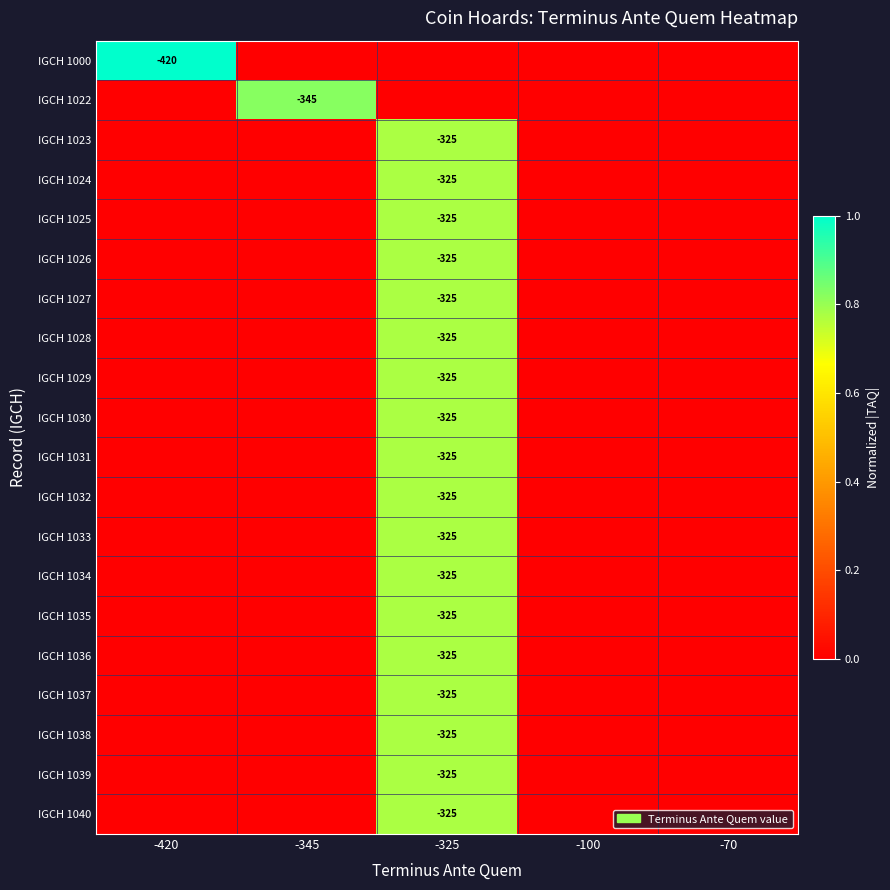

What is the greatest value displayed?

1.0